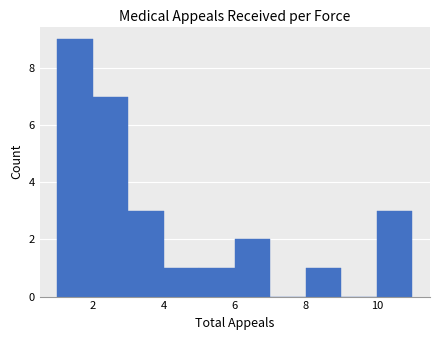

Reading left to right, list every bar in this chart as the range it spans on the x-axis followed by its height. The values are not printed on the chart, so give them approximately, as read against the axis.

1 to 2: 9
2 to 3: 7
3 to 4: 3
4 to 5: 1
5 to 6: 1
6 to 7: 2
7 to 8: 0
8 to 9: 1
9 to 10: 0
10 to 11: 3